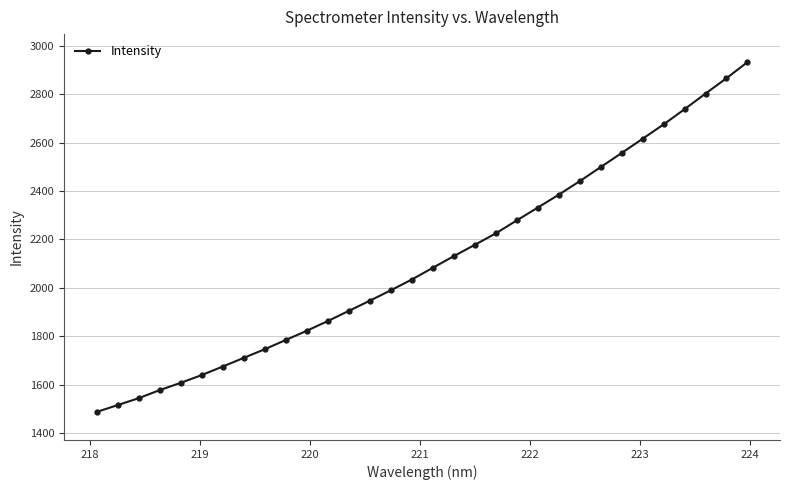

Reading left to right, transcribe all the data shown in this chart.

1487.4	1515.7	1544.2	1577.6	1607.7	1639.7	1674.9	1710.7	1746.4	1784.5	1822.6	1862.6	1904.7	1946.6	1989.7	2034.1	2082.5	2130.6	2177.3	2224.7	2278.2	2331.0	2384.3	2440.1	2498.3	2556.6	2615.4	2674.8	2737.5	2802.1	2865.5	2932.1